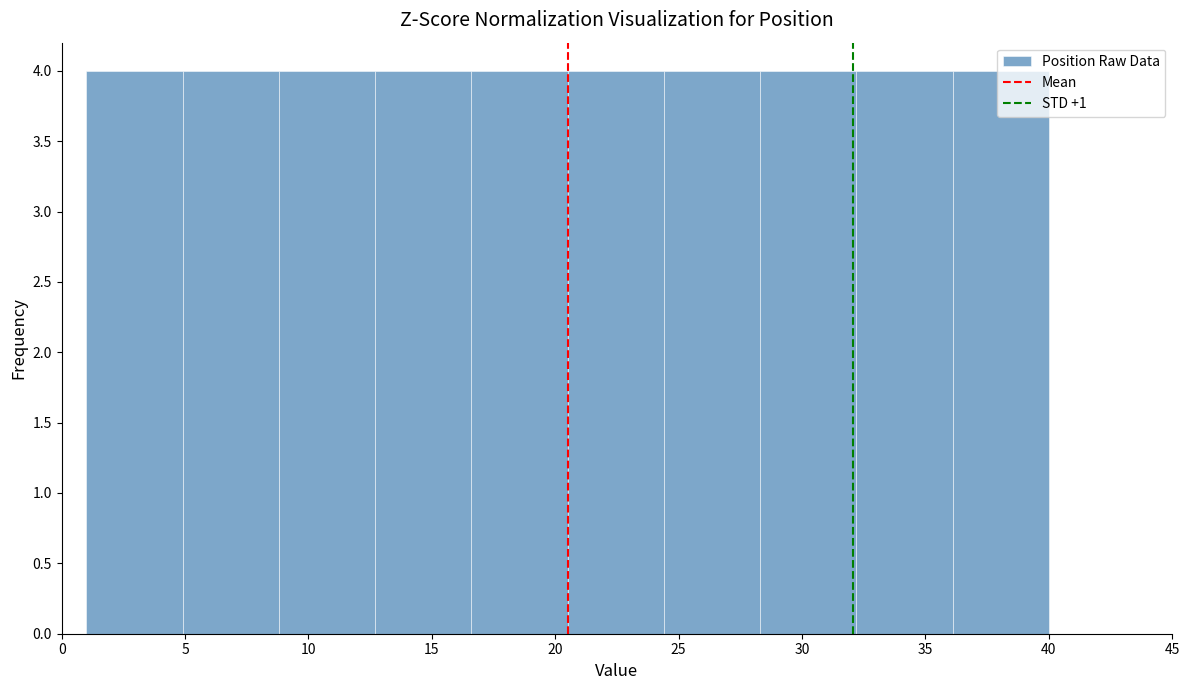

Reading left to right, list every bar in this chart as the range it spans on the x-axis followed by its height. Neither the bar edges nor the heights are printed on the chart, so give them approximately, as read against the axes.

1.0 to 4.9: 4
4.9 to 8.8: 4
8.8 to 12.7: 4
12.7 to 16.6: 4
16.6 to 20.5: 4
20.5 to 24.4: 4
24.4 to 28.3: 4
28.3 to 32.2: 4
32.2 to 36.1: 4
36.1 to 40.0: 4